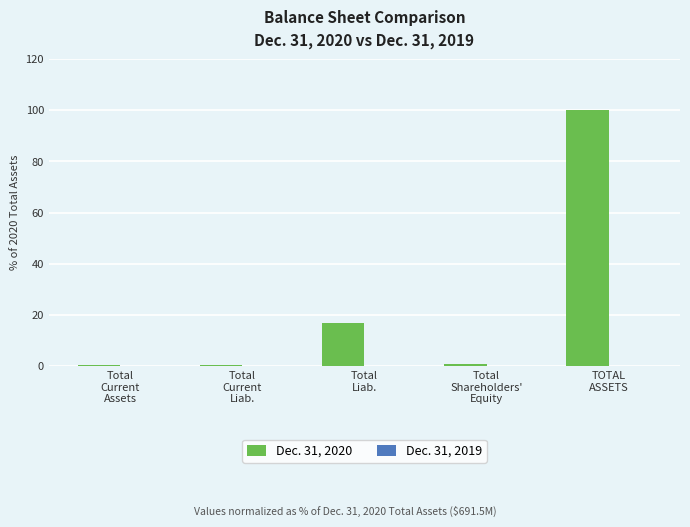

What is the sum of all Dec. 31, 2020 values?

118.1